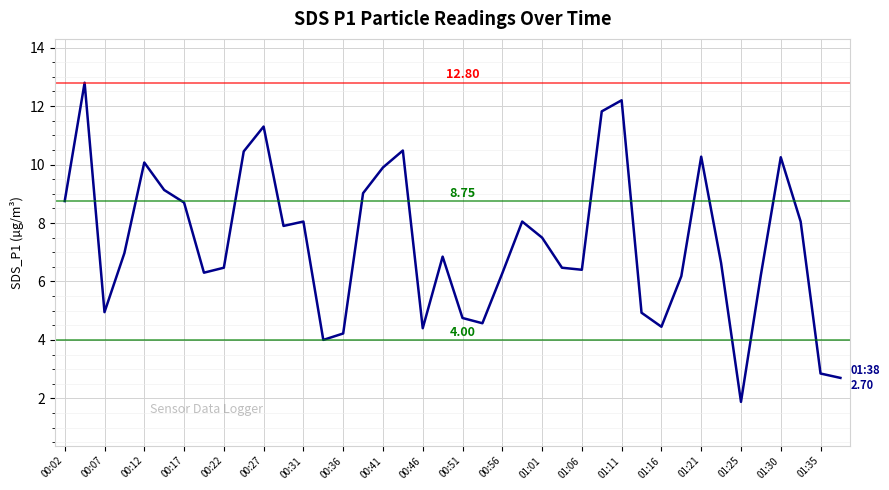

What is the difference between the maximum and minimum values?

10.9